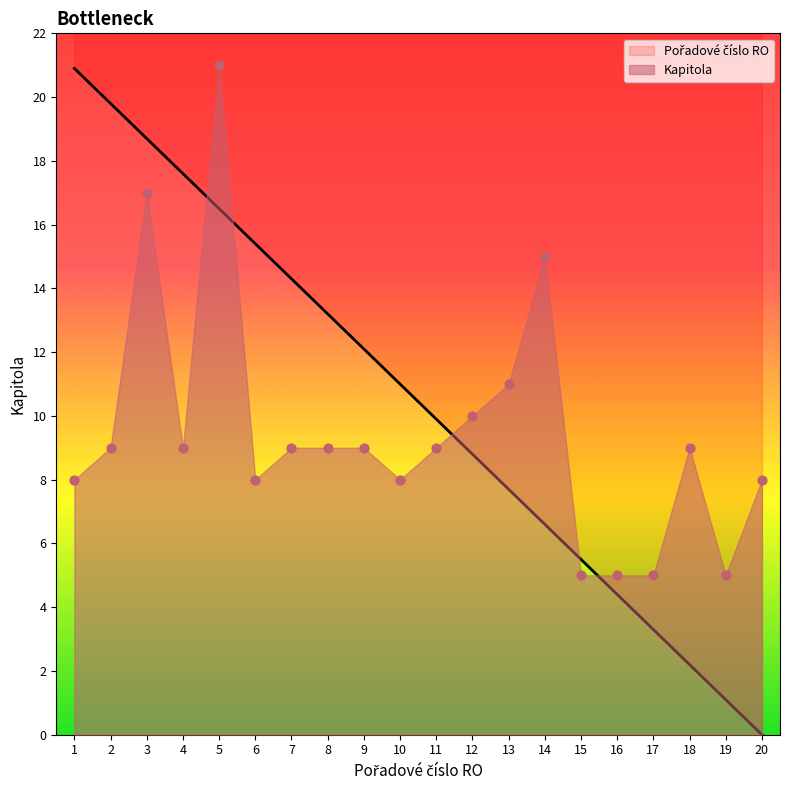

At which category is the sum across all series the highest?

5